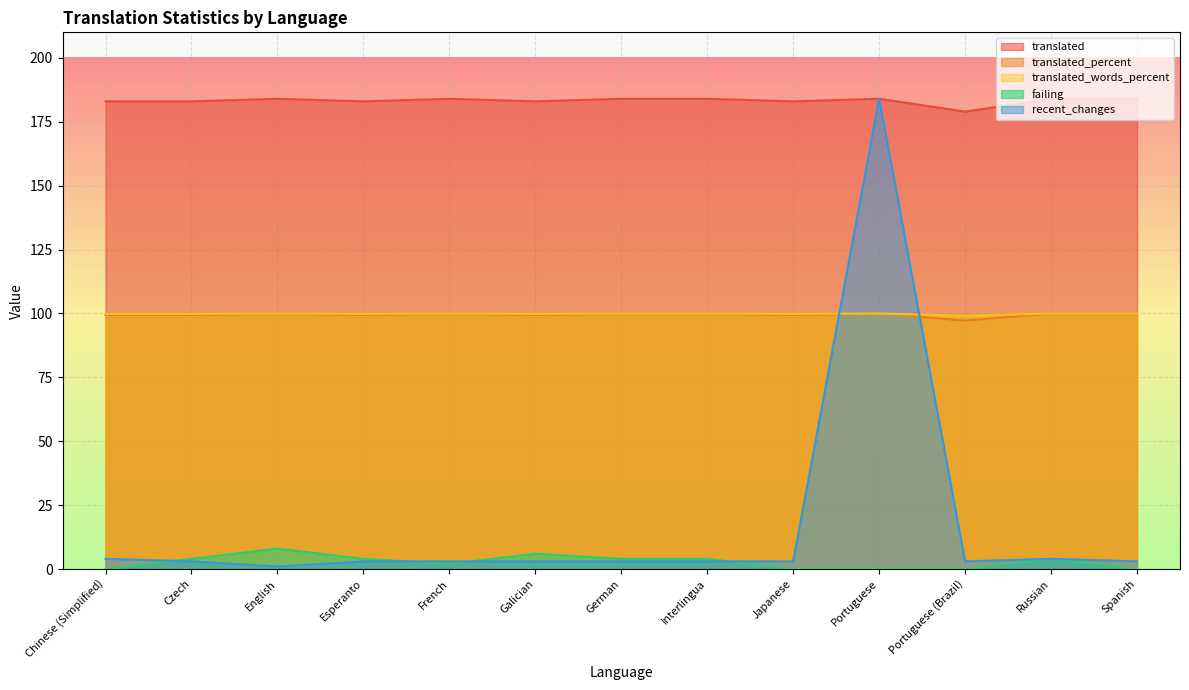

How many lines are shown in the chart?

5